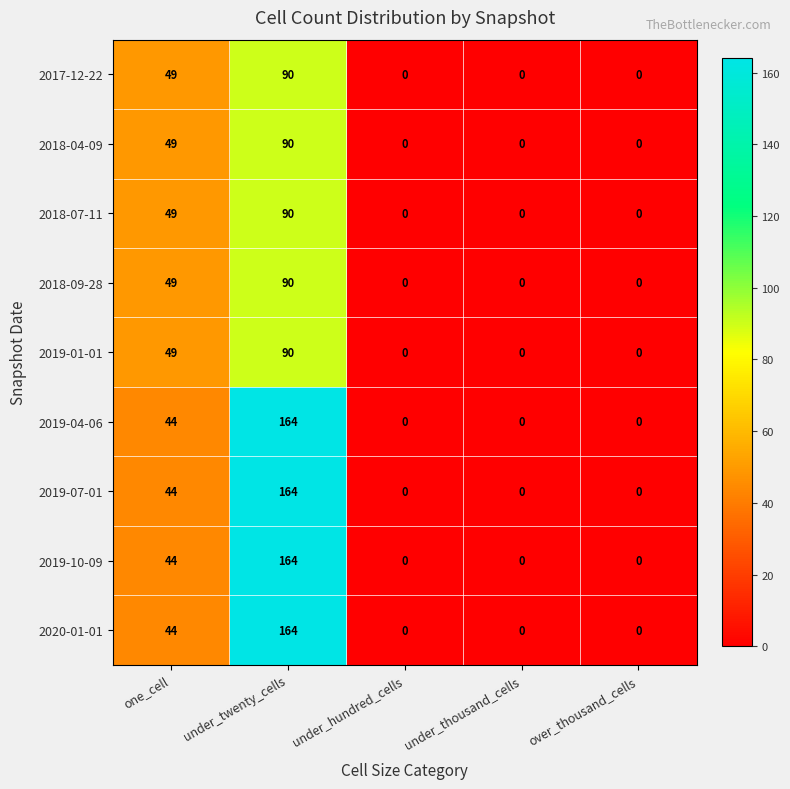

What is the difference between the maximum and second lowest values in the 2019-01-01 series?

90